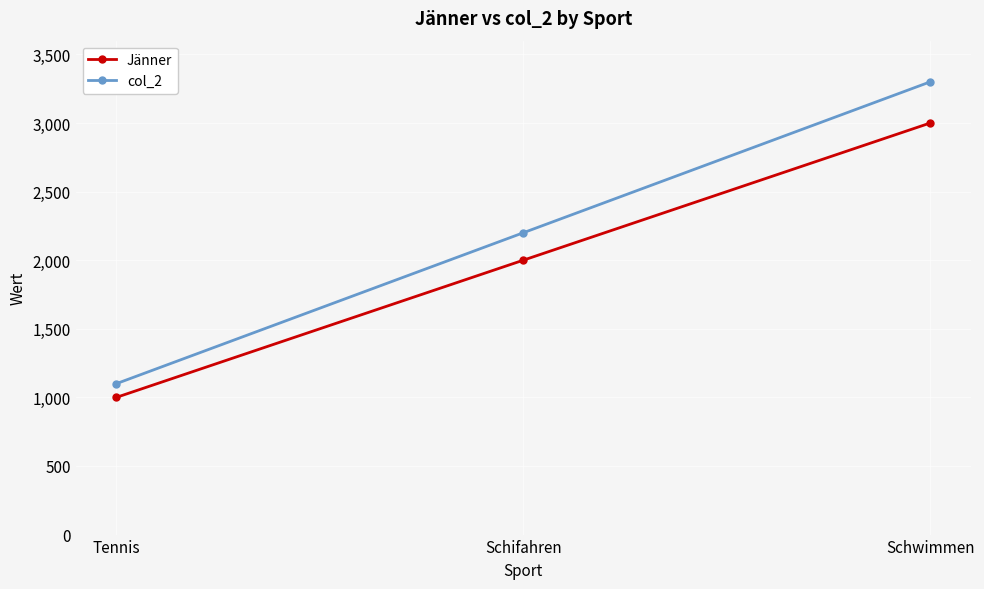

What is the total value across all series at Schwimmen?

6300